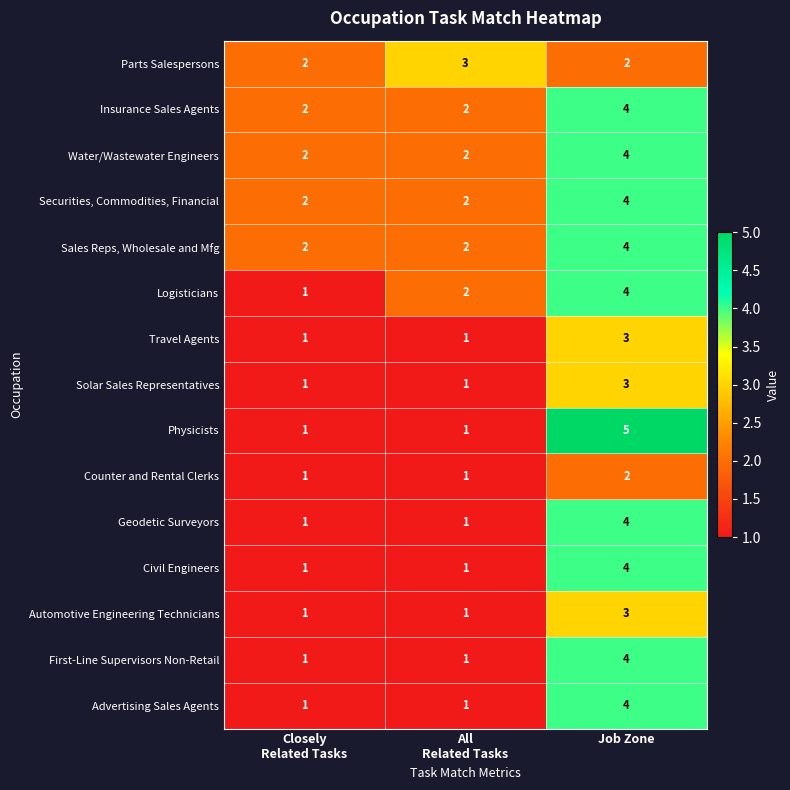

How many Physicists values are between 1 and 5?

3